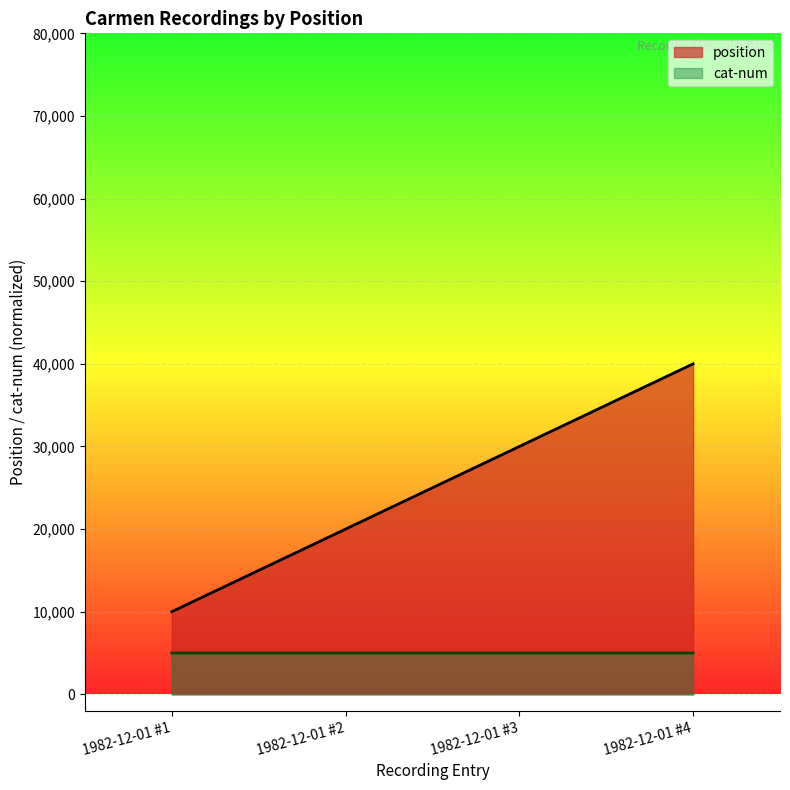

True or false: position has more than 1 points higher than both neighbors.

False